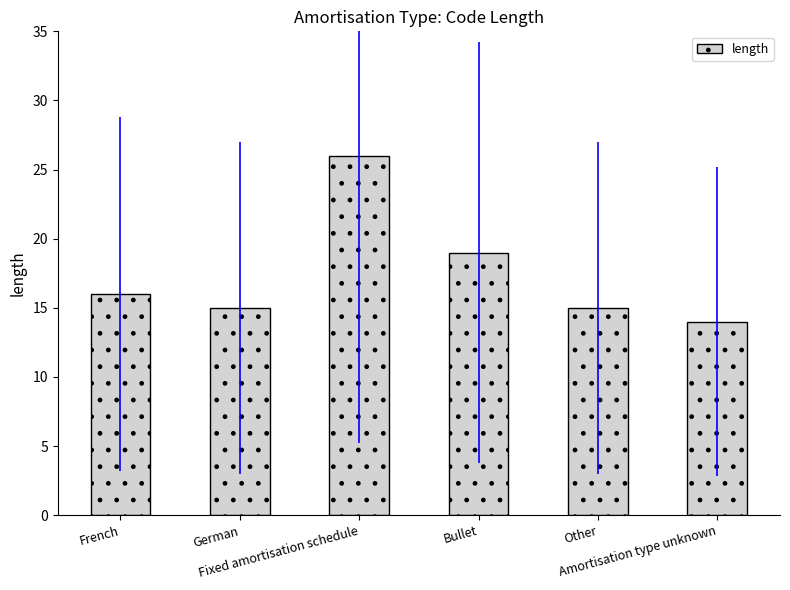

What is the value of the 2nd bar from the left?

15